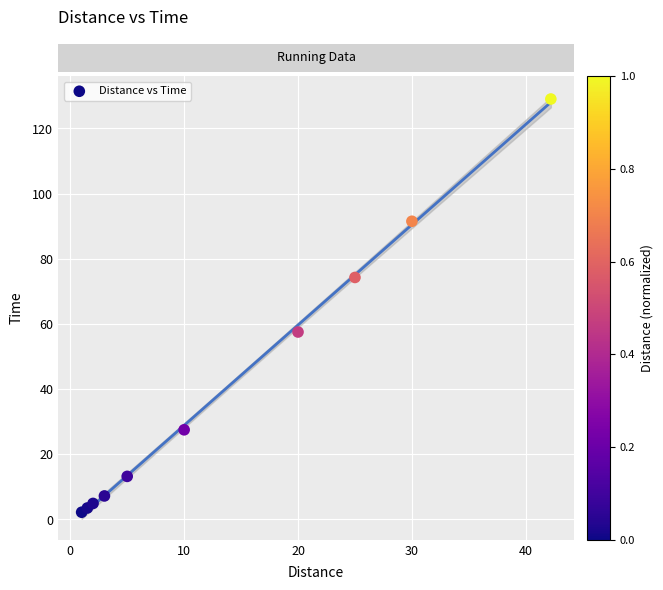

What is the range of X values (max minus min)?

41.2